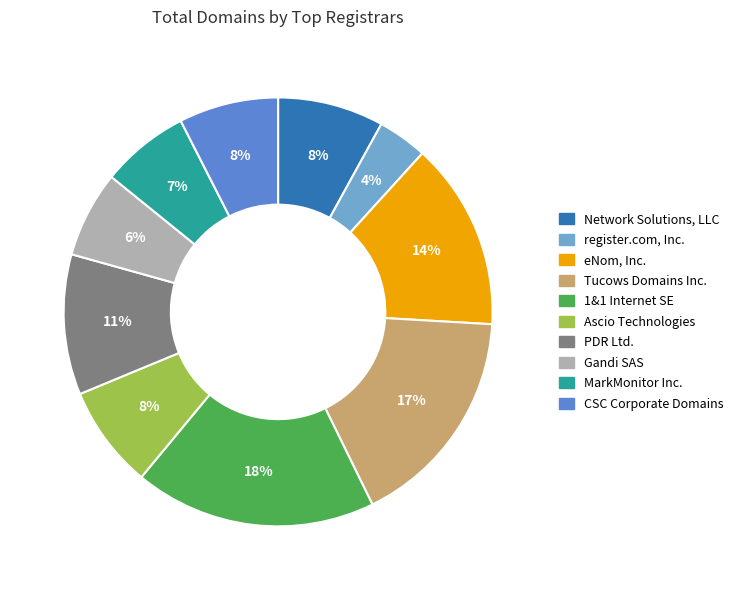

Is there any slice that represents more than half of the pie?

No